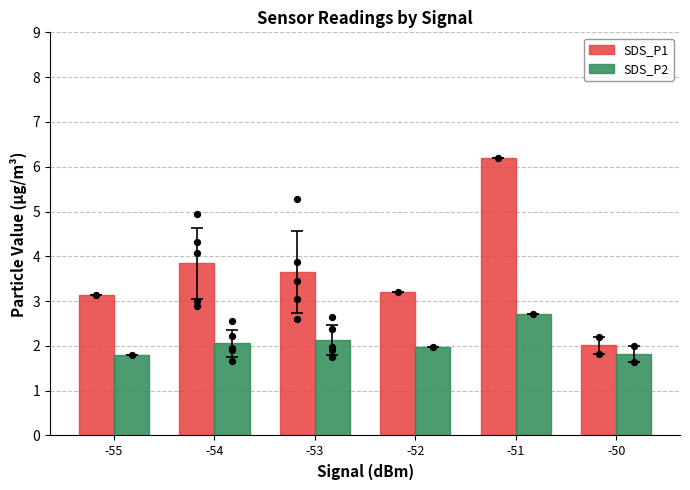

Which series has the largest total across all categories?

SDS_P1